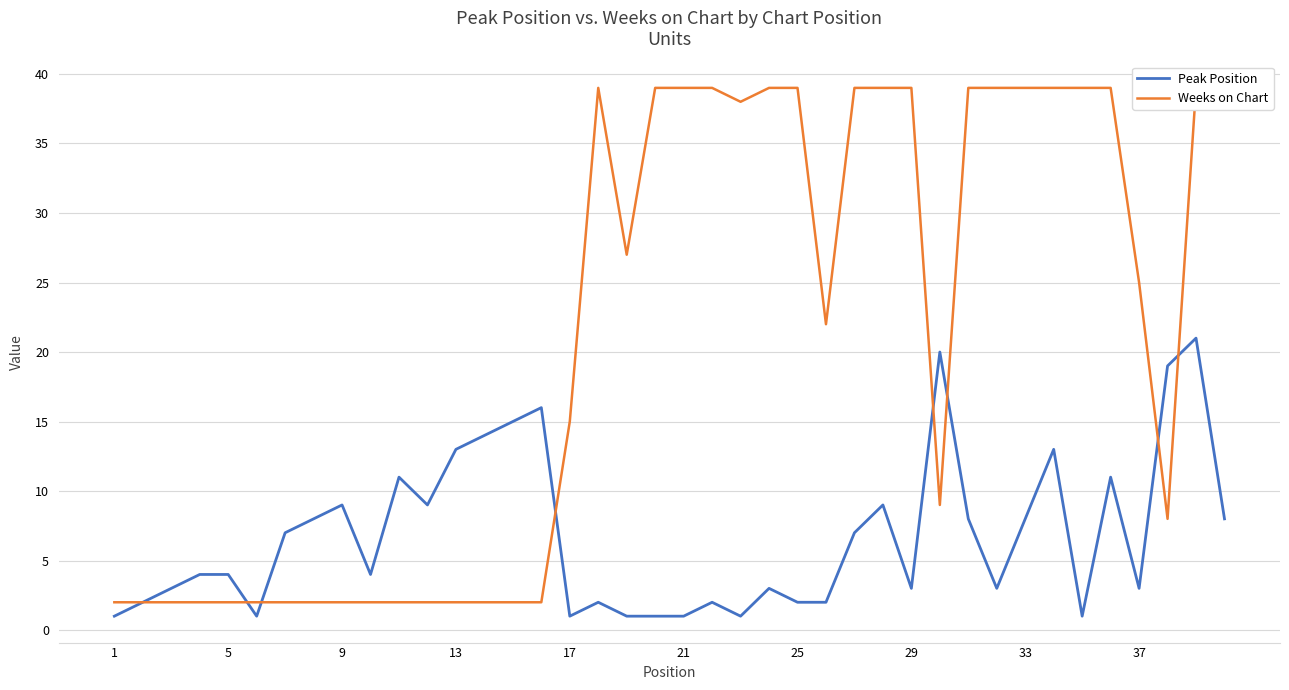

At which label does Peak Position reach its minimum?

1